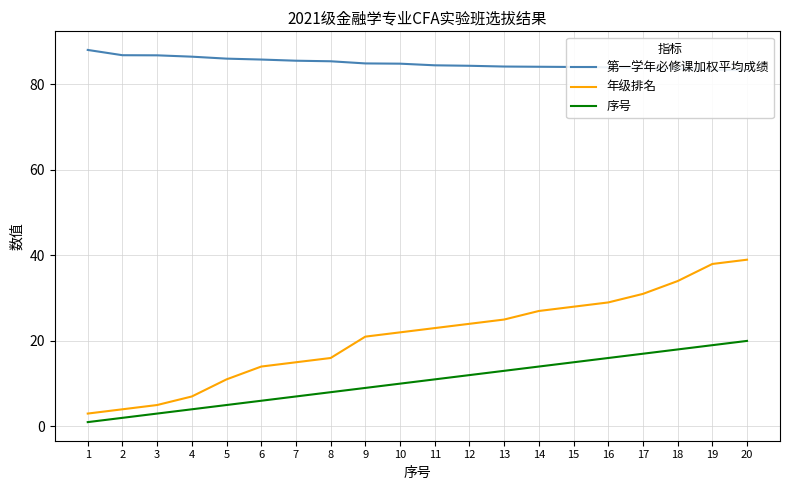

What is the average value of the 年级排名 series?

21